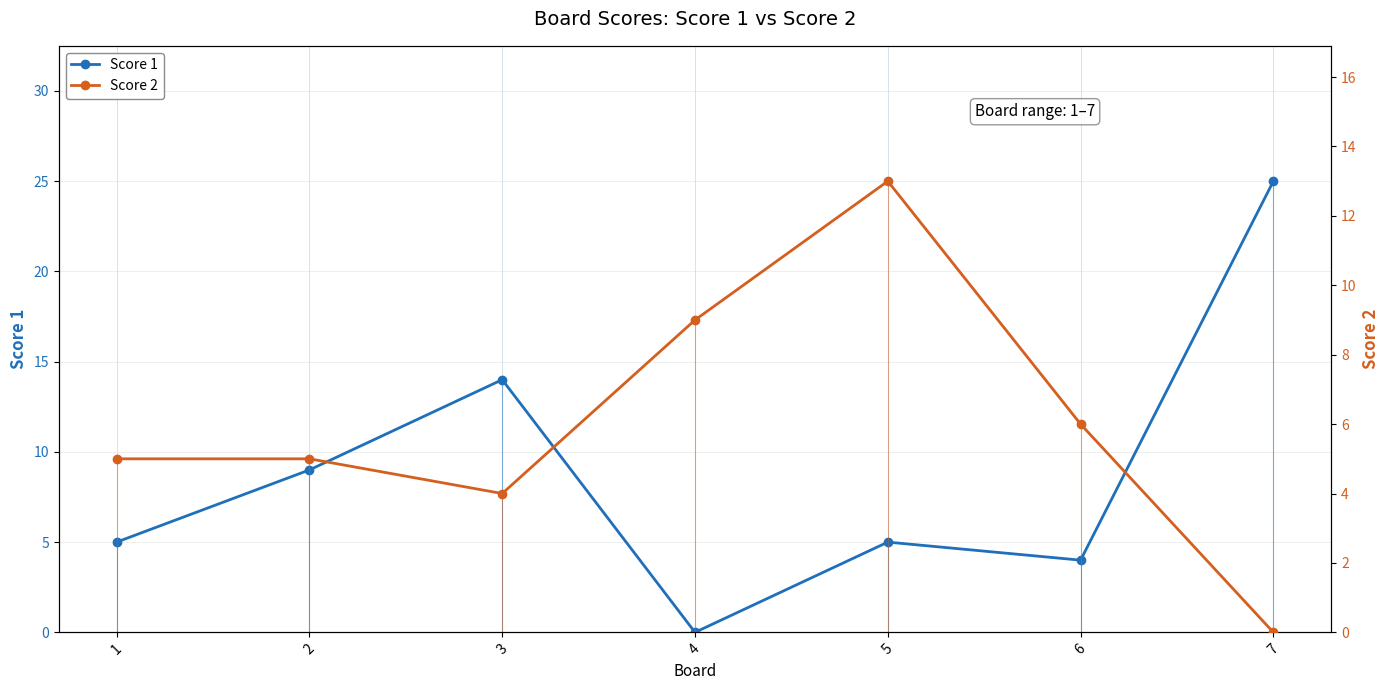

Rank the series by their average value, from lowest to highest.

Score 2, Score 1